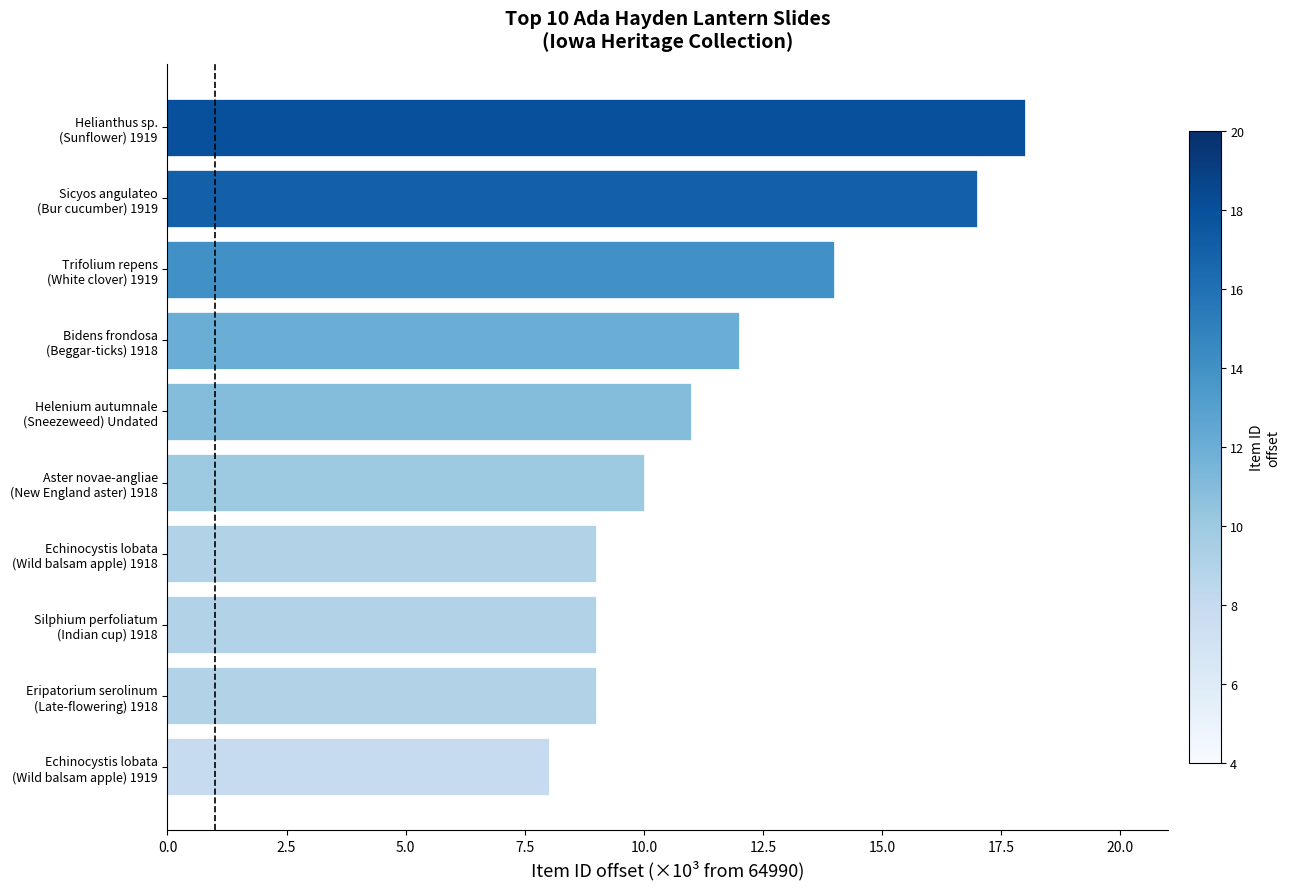

What is the average value?

12